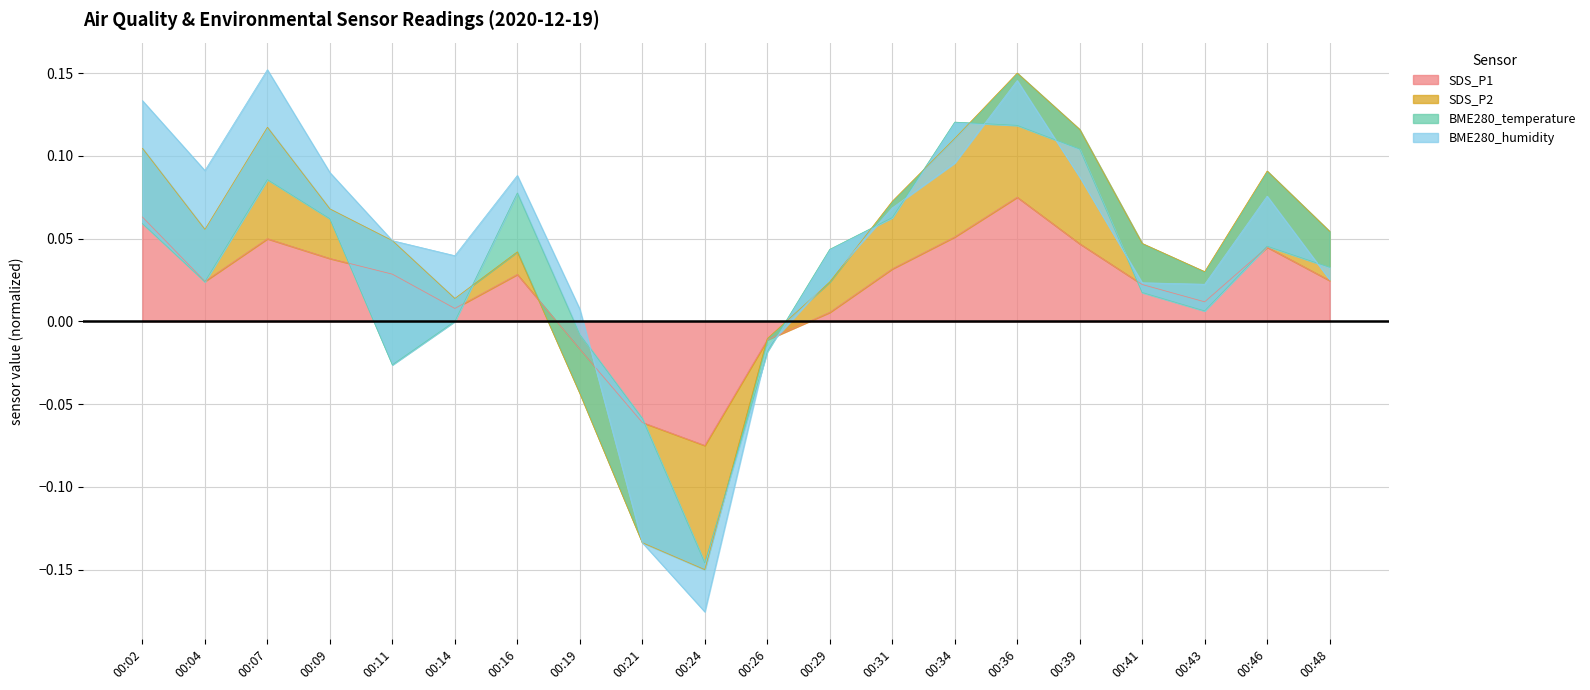

Count the number of categories in the chart.

20